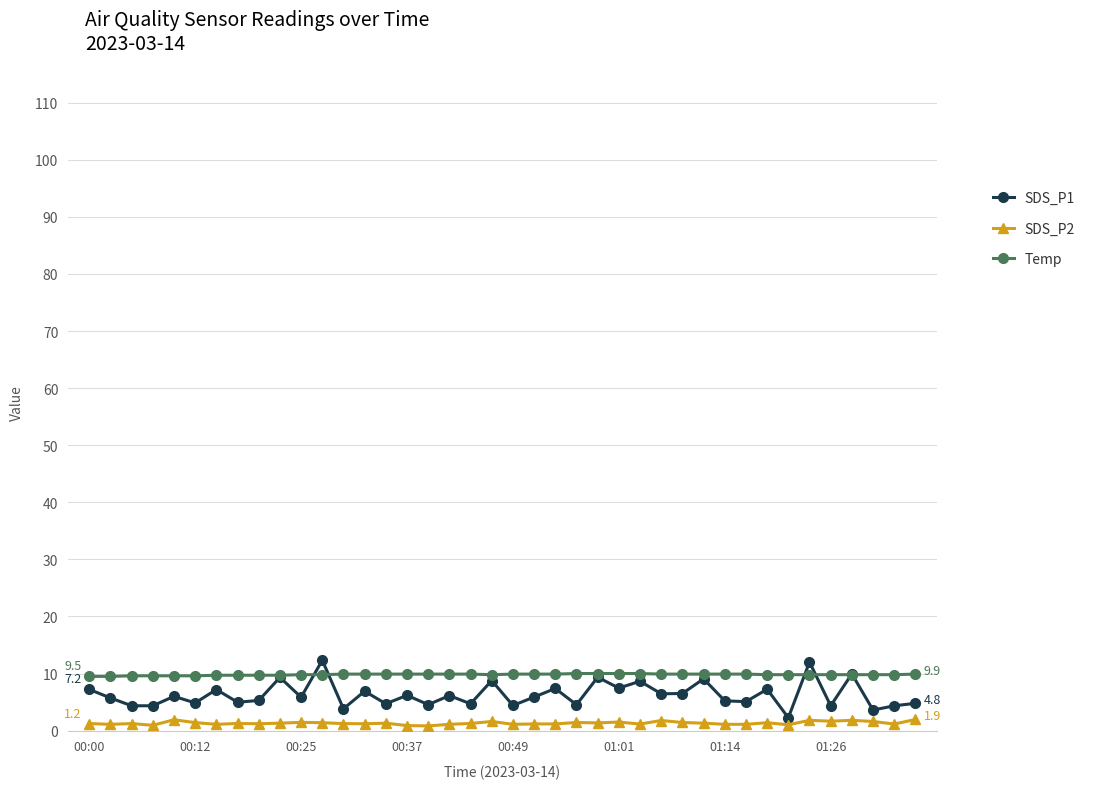

True or false: SDS_P2 and Temp cross at least once.

False